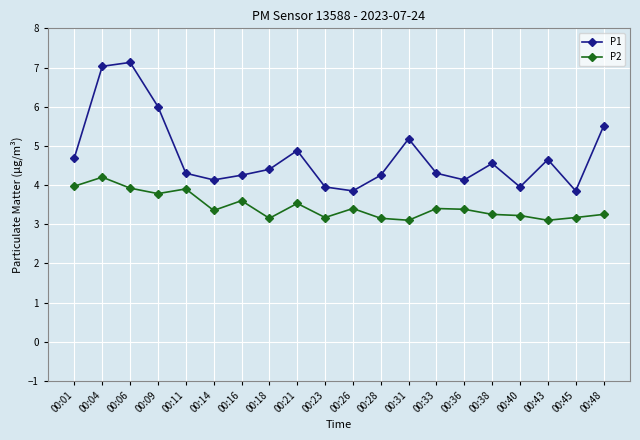

True or false: P2 has more than 0 interior local peaks.

True